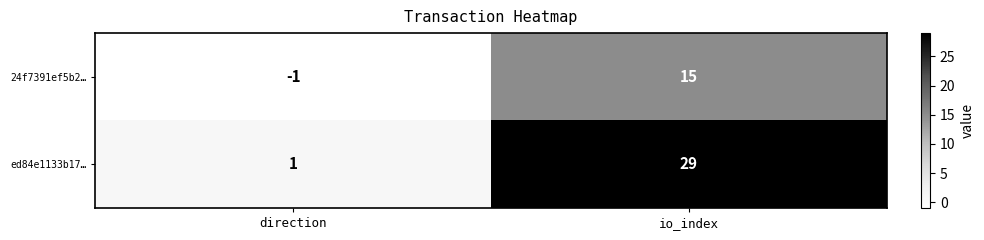

What is the sum of all 24f7391ef5b2… values?

14